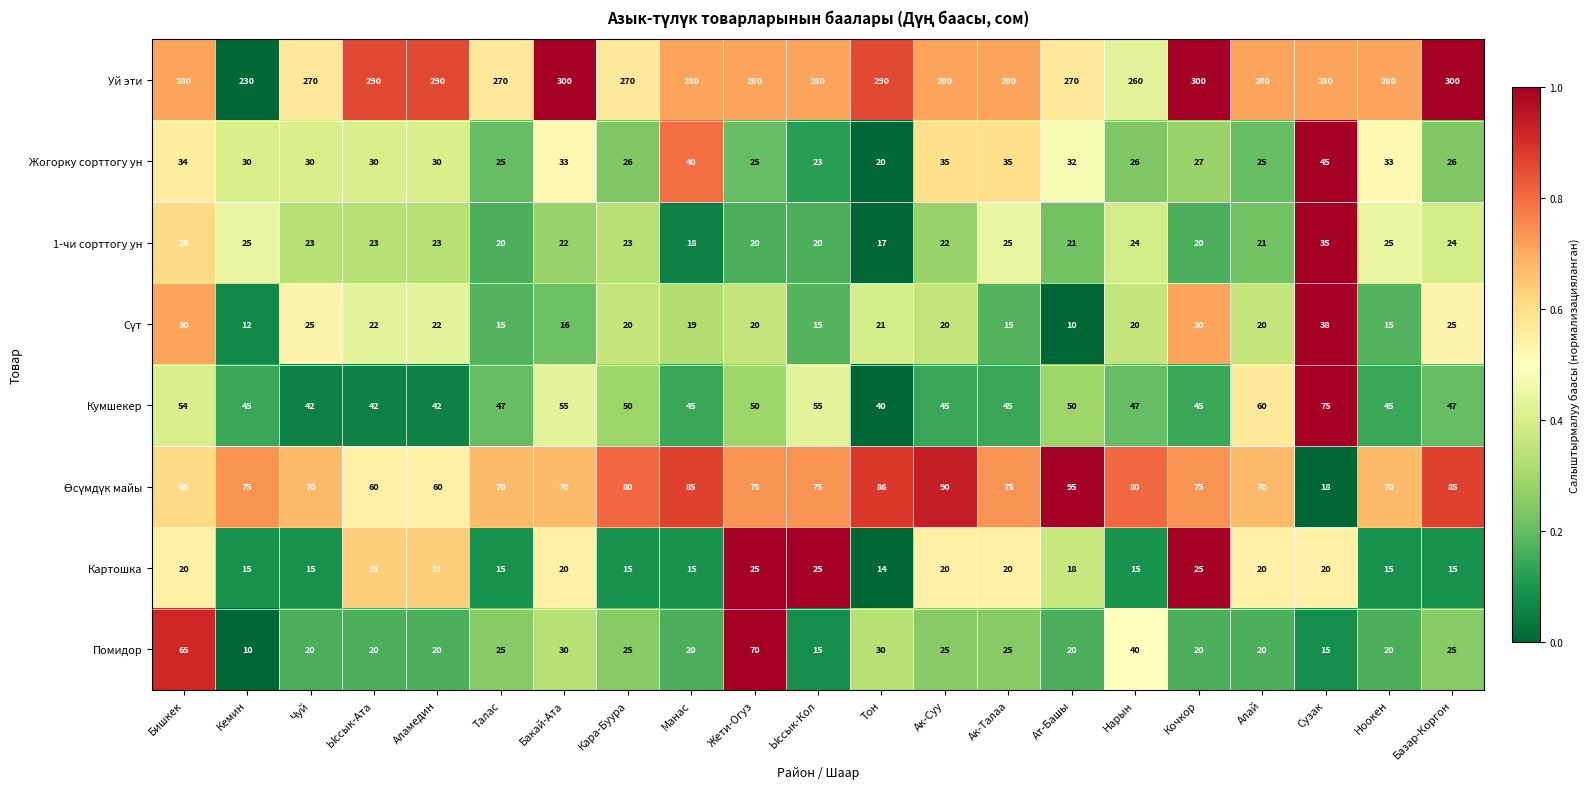

Which category has the lowest value in the Картошка series?

Тон